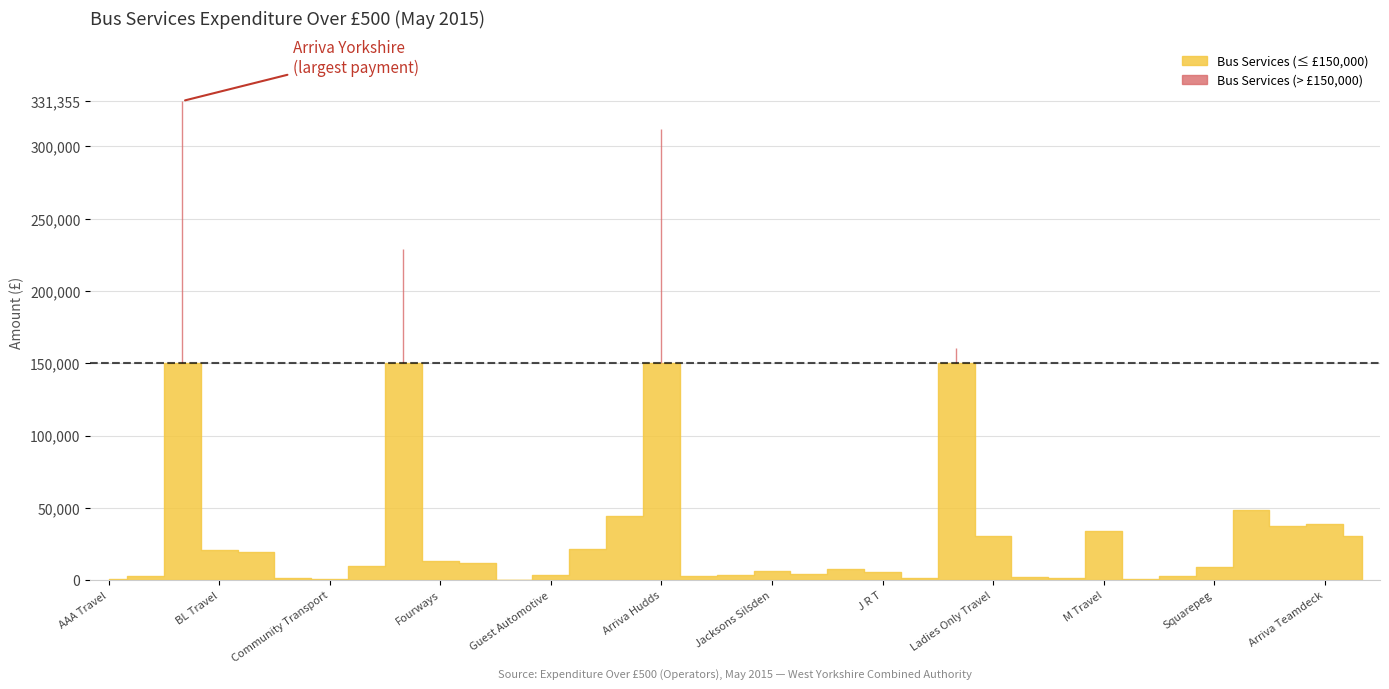

Does the chart have visible grid lines?

Yes